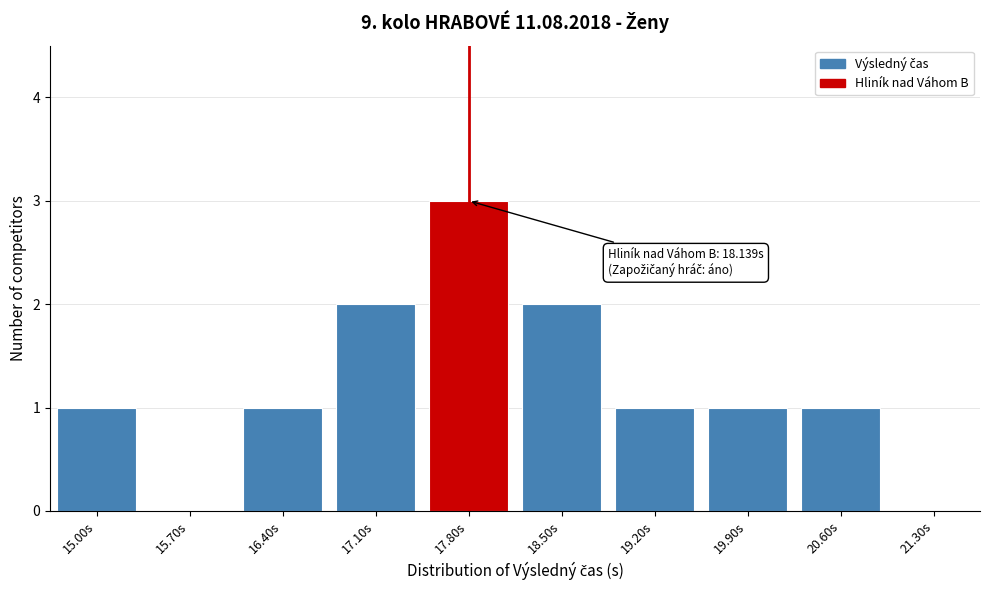

Reading left to right, extract all data points from this chart.

15.00s=1	15.70s=0	16.40s=1	17.10s=2	17.80s=3	18.50s=2	19.20s=1	19.90s=1	20.60s=1	21.30s=0